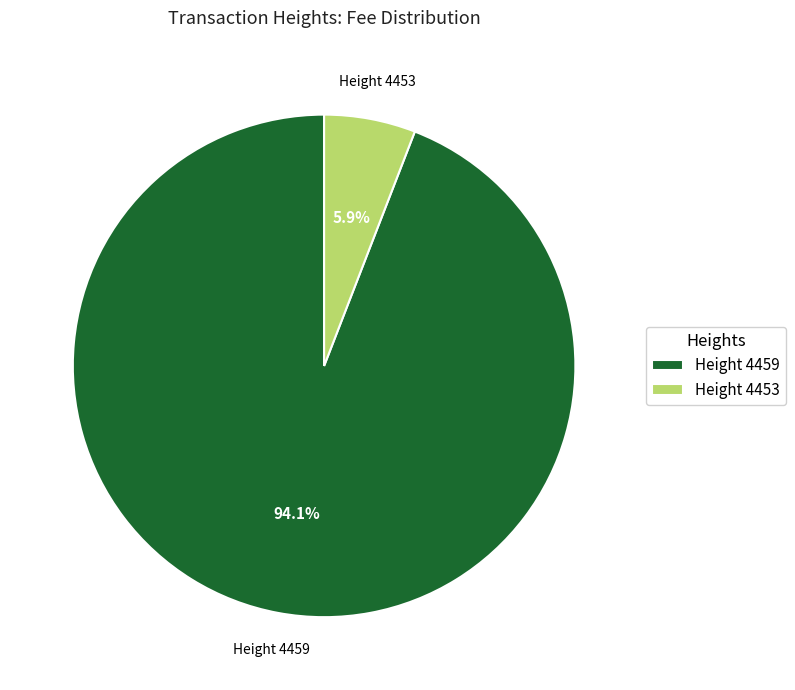

Which has a higher value, Height 4453 or Height 4459?

Height 4459